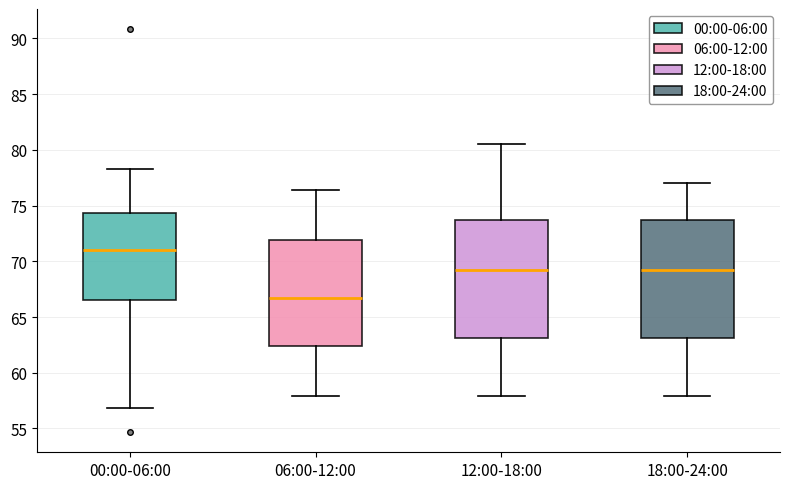

Reading left to right, transcribe this box plot: for each box, give where its median line is, the range the box spans, and where its two whiskers end, as read against the y-axis. The values are not printed on the chart, so give them approximately, as read against the axis.

00:00-06:00: median 71.0, box 66.5 to 74.5, whiskers 57.0 to 78.5
06:00-12:00: median 66.5, box 62.5 to 72.0, whiskers 58.0 to 76.5
12:00-18:00: median 69.0, box 63.0 to 73.5, whiskers 58.0 to 80.5
18:00-24:00: median 69.0, box 63.0 to 73.5, whiskers 58.0 to 77.0